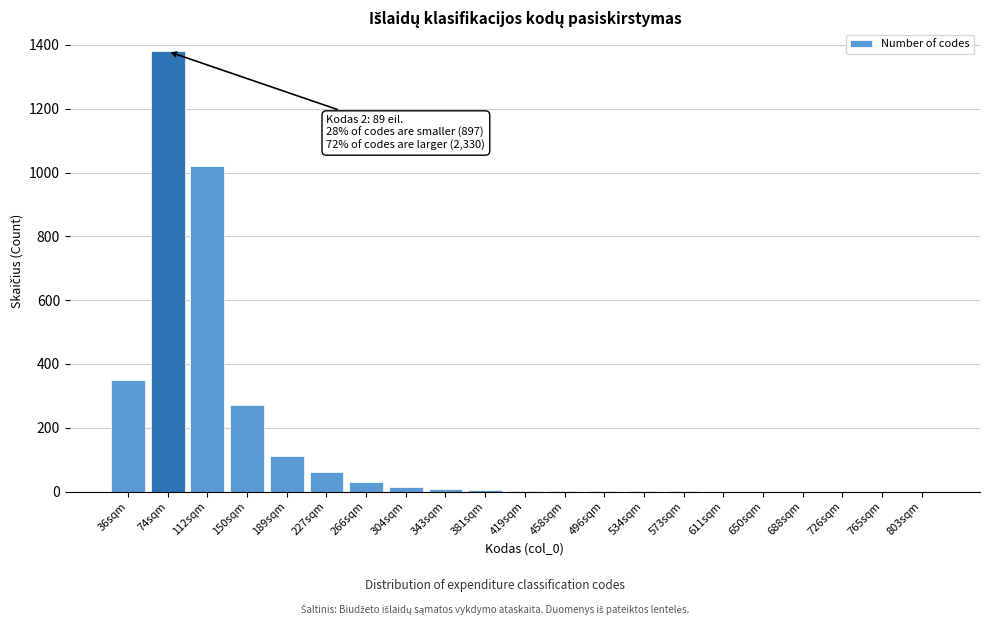

The chart shows a value of 0 at 688sqm. True or false?

True